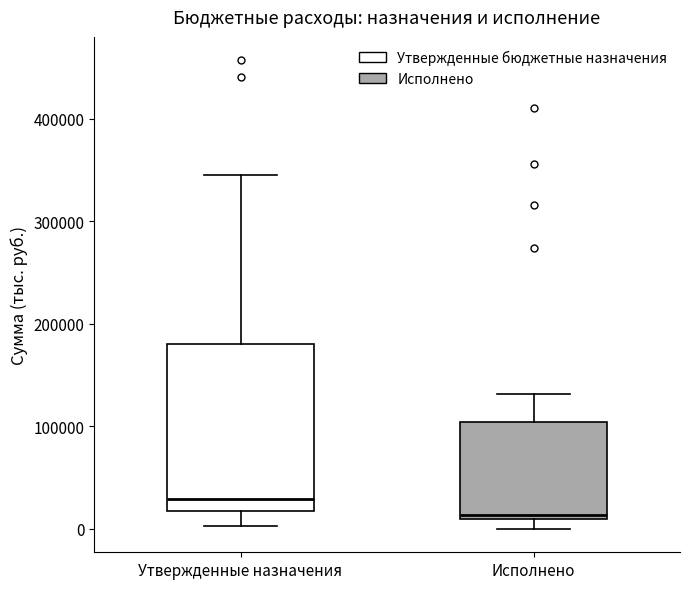

Which box has the highest median line?

Утвержденные назначения